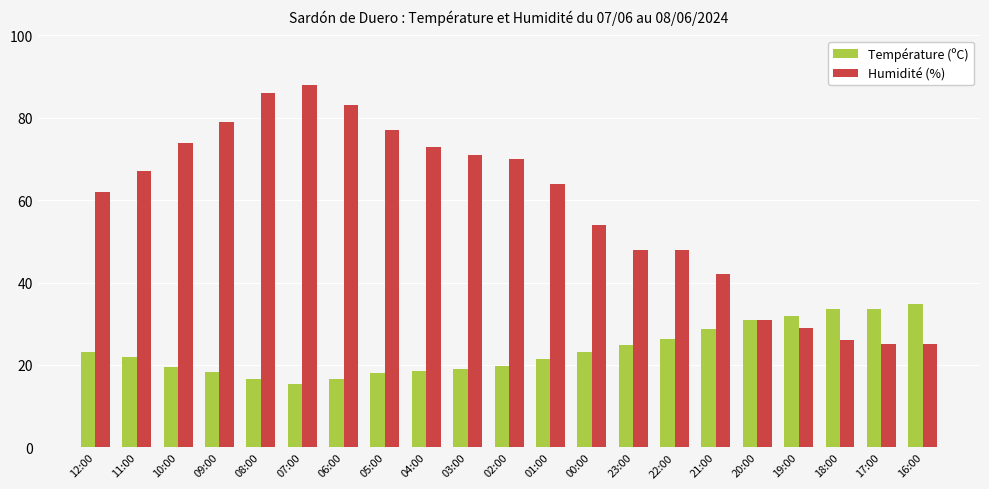

What is the difference between the second highest and second lowest values in the Humidité (%) series?

61.0